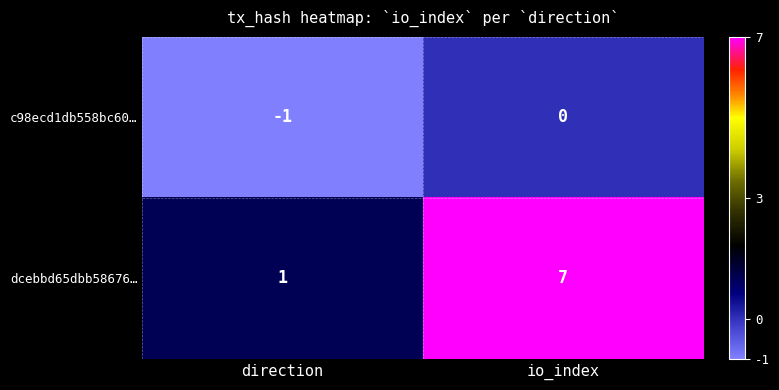

At which label is dcebbd65dbb58676… closest to 4?

direction